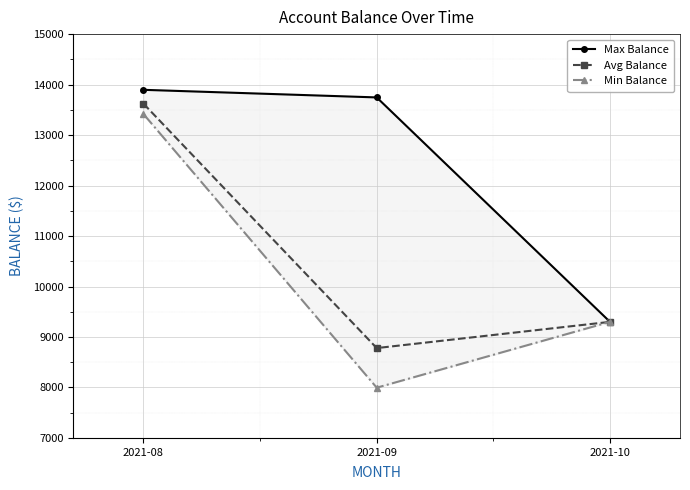

At which label does Min Balance reach its minimum?

2021-09